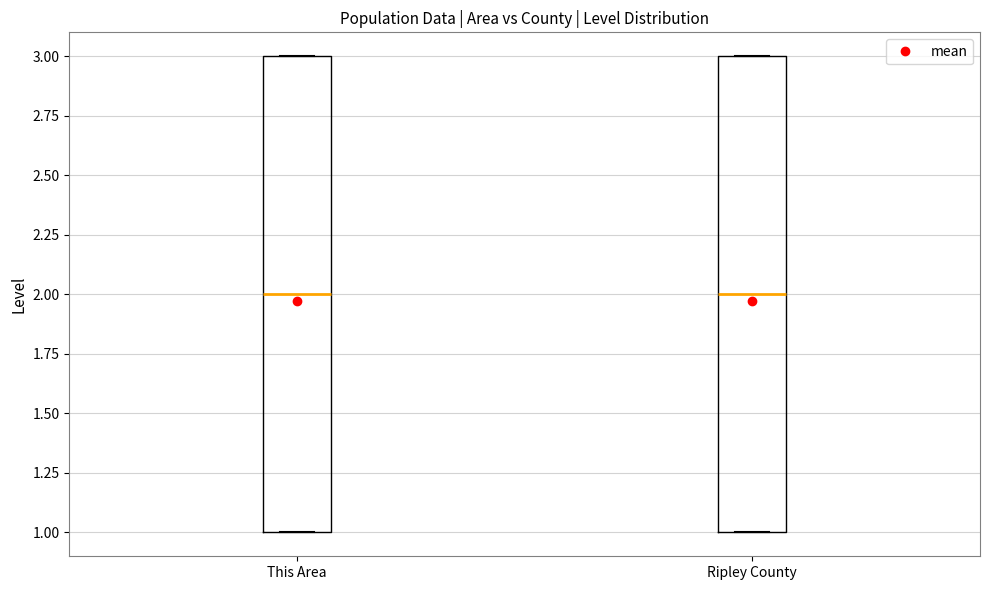

Where is the lower edge of the box for Ripley County on the y-axis? The values are not printed on the chart, so give them approximately, as read against the axis.

1